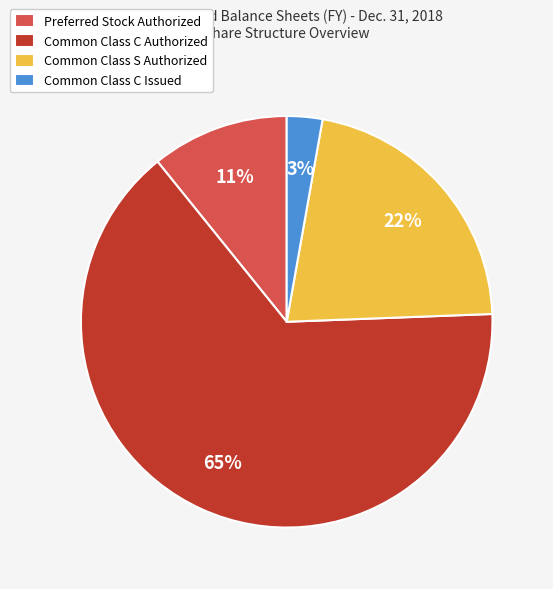

To the nearest percent, what percentage of the pie is Common Class S Authorized?

22%